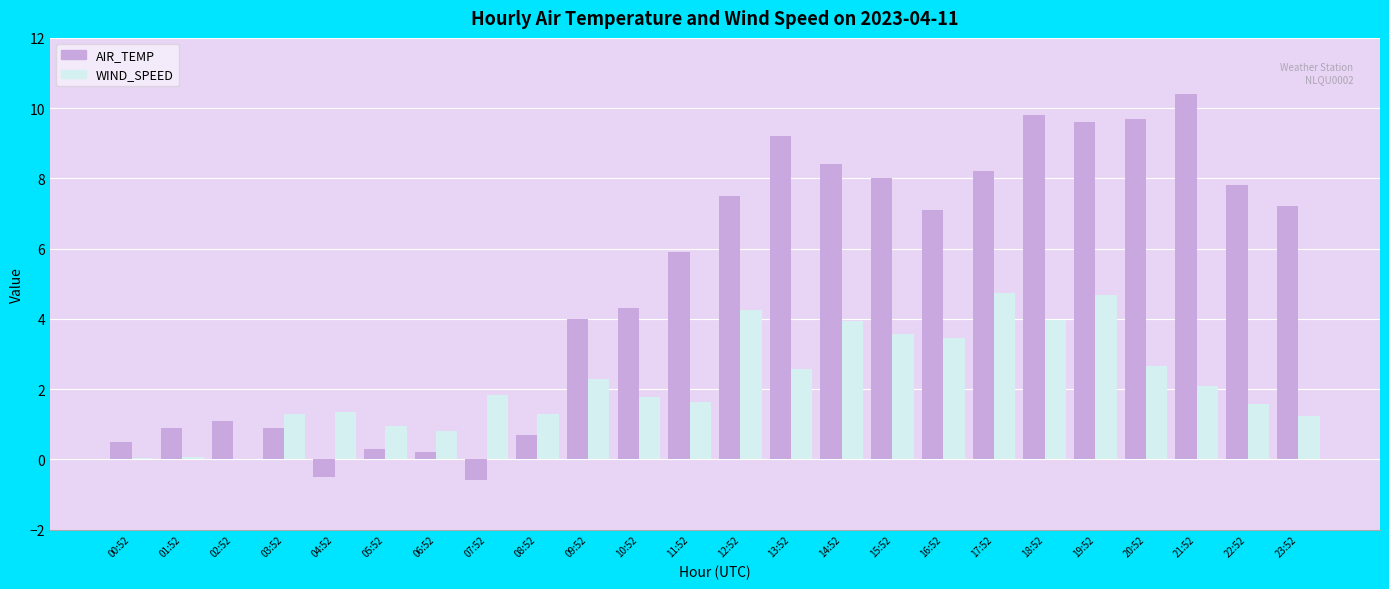

What is the sum of all WIND_SPEED values?

52.0